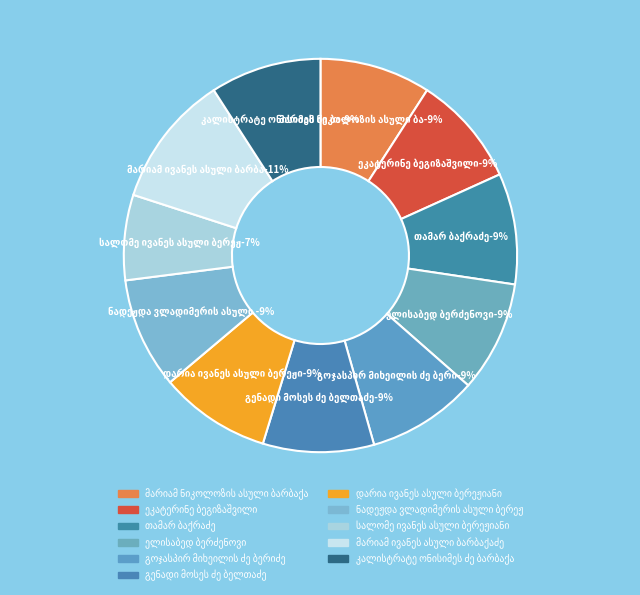

Between ნადეჟდა ვლადიმერის ასული ბერეჟიანი and მარიამ ნიკოლოზის ასული ბარბაქაძე, which is larger?

ნადეჟდა ვლადიმერის ასული ბერეჟიანი